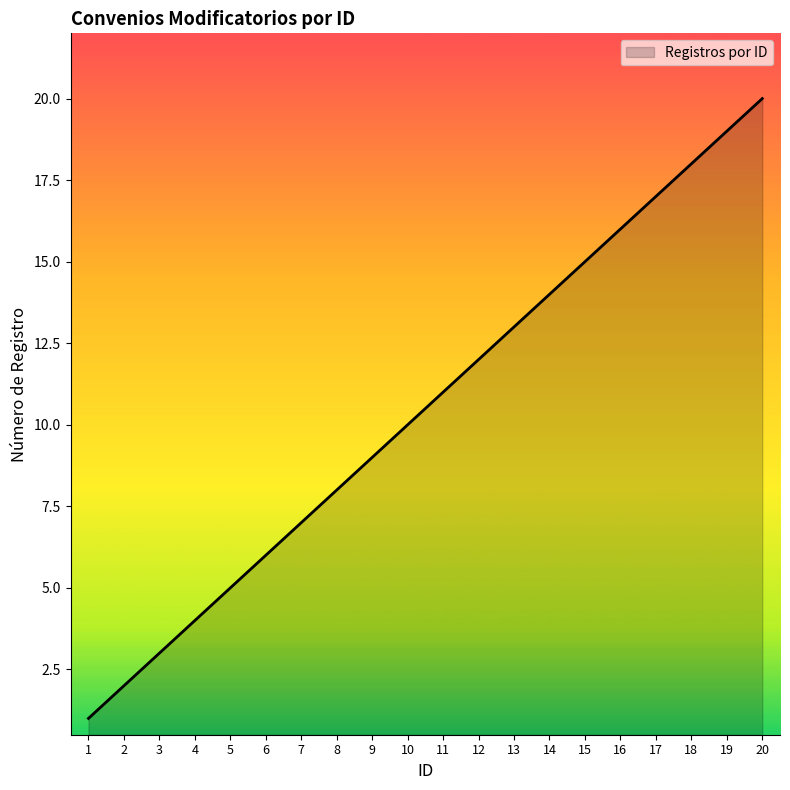

Reading right to left, transcribe all the data shown in this chart.

20	19	18	17	16	15	14	13	12	11	10	9	8	7	6	5	4	3	2	1